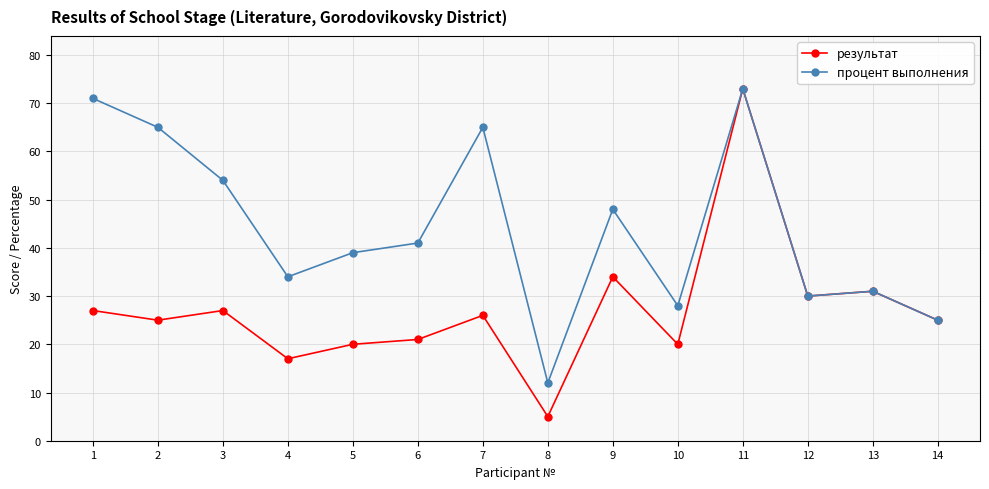

Which category has the lowest value across all series?

8